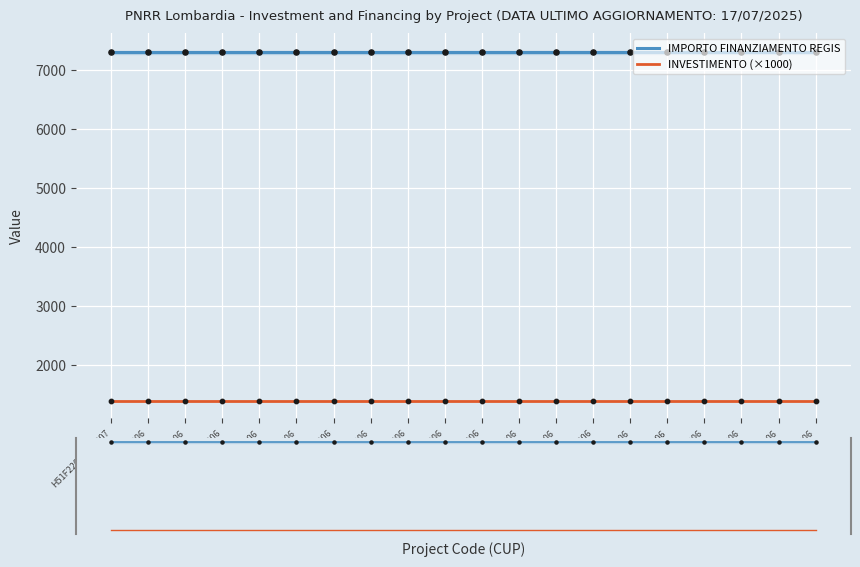

What is the total value across all series at I41F22001210006?

8701